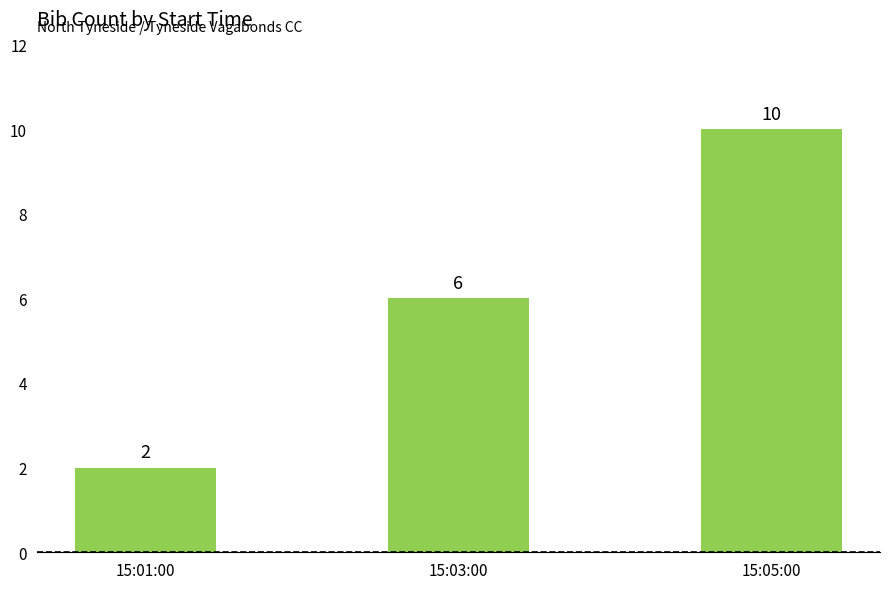

Which label corresponds to the largest value in the chart?

15:05:00